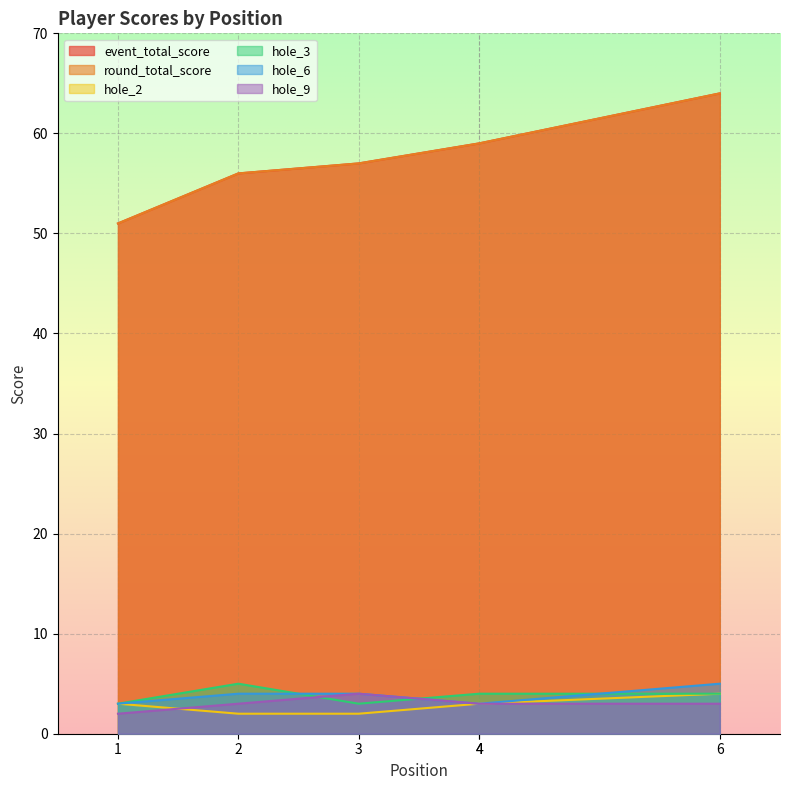

Is it true that hole_3 equals 4 at 4?

True